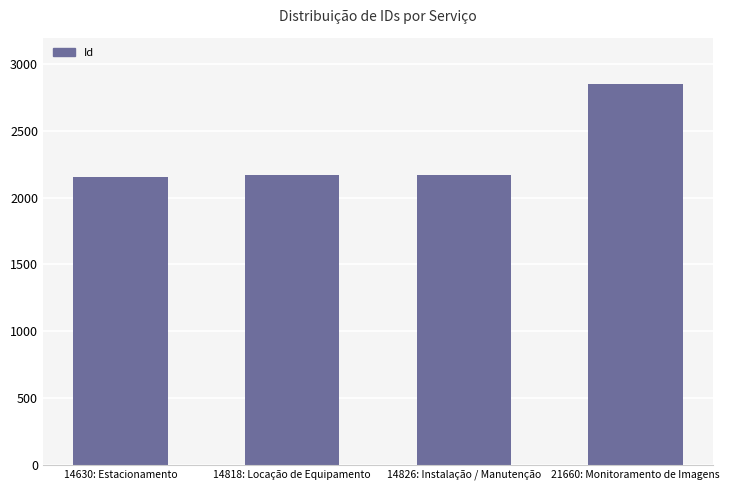

What is the difference between the second highest and second lowest values?

1